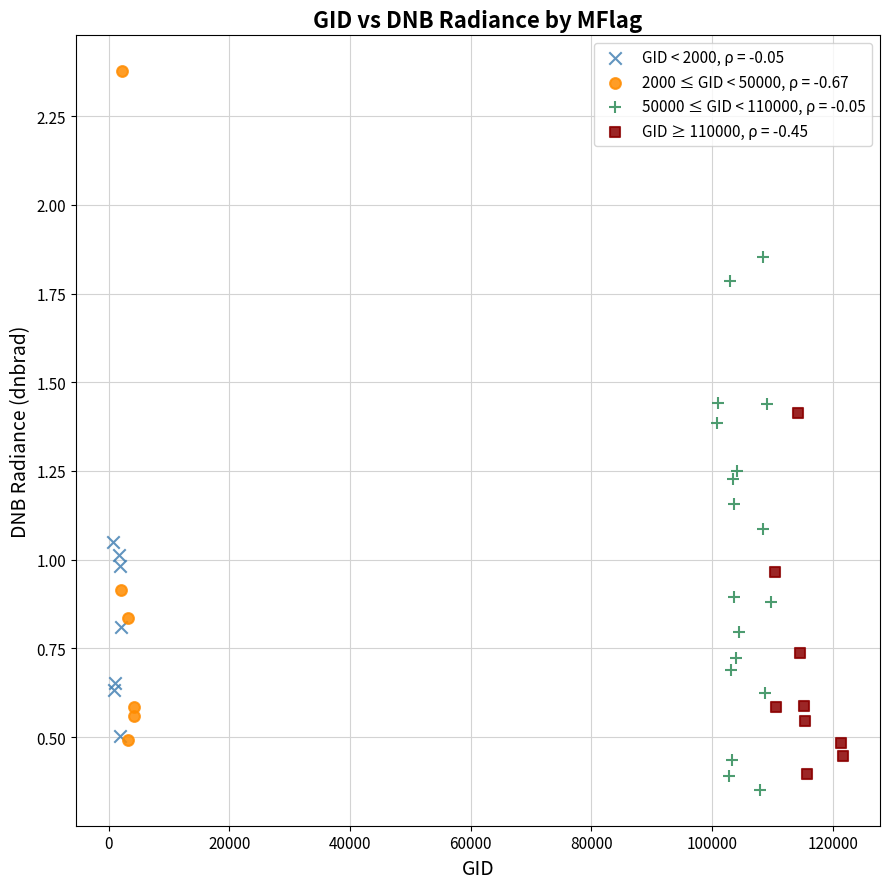

Which series has the widest spread of Y values?

2000 ≤ GID < 50000, ρ = -0.67